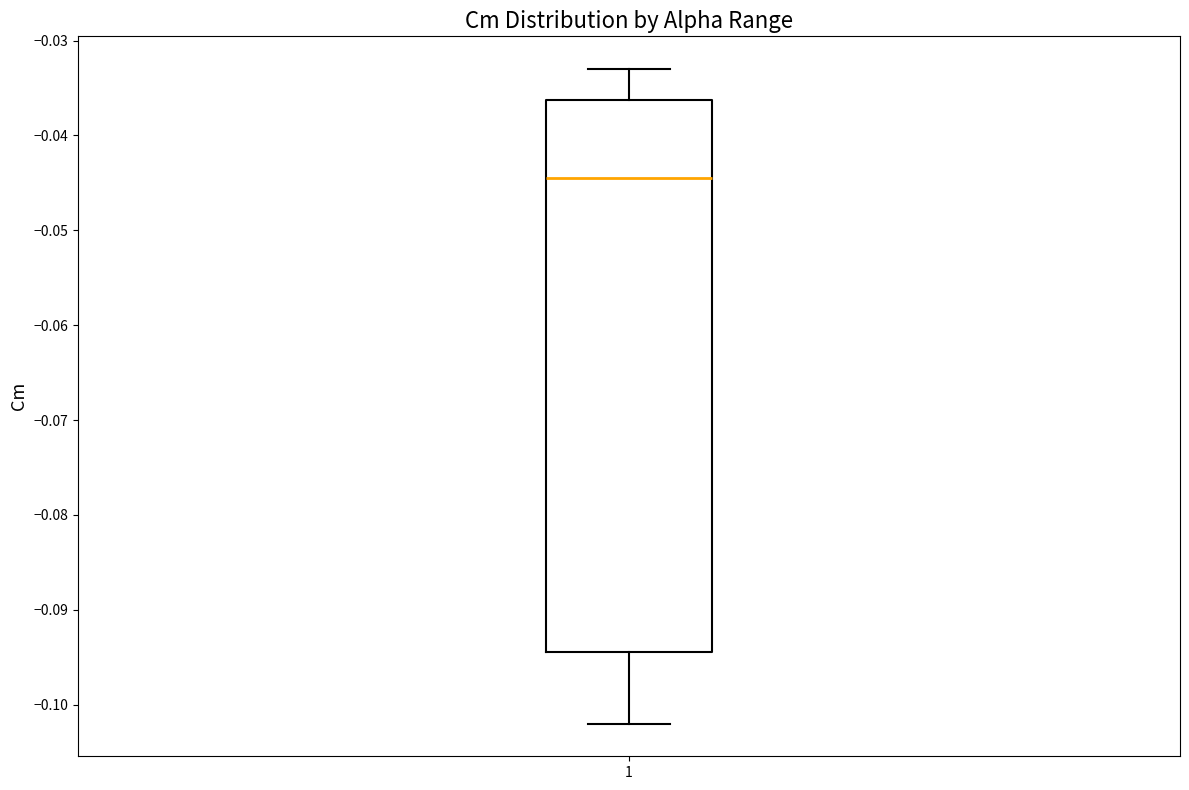

Transcribe this box plot: give where the median line is, the range the box spans, and where the two whiskers end, as read against the y-axis. The values are not printed on the chart, so give them approximately, as read against the axis.

median -0.044, box -0.094 to -0.036, whiskers -0.102 to -0.033